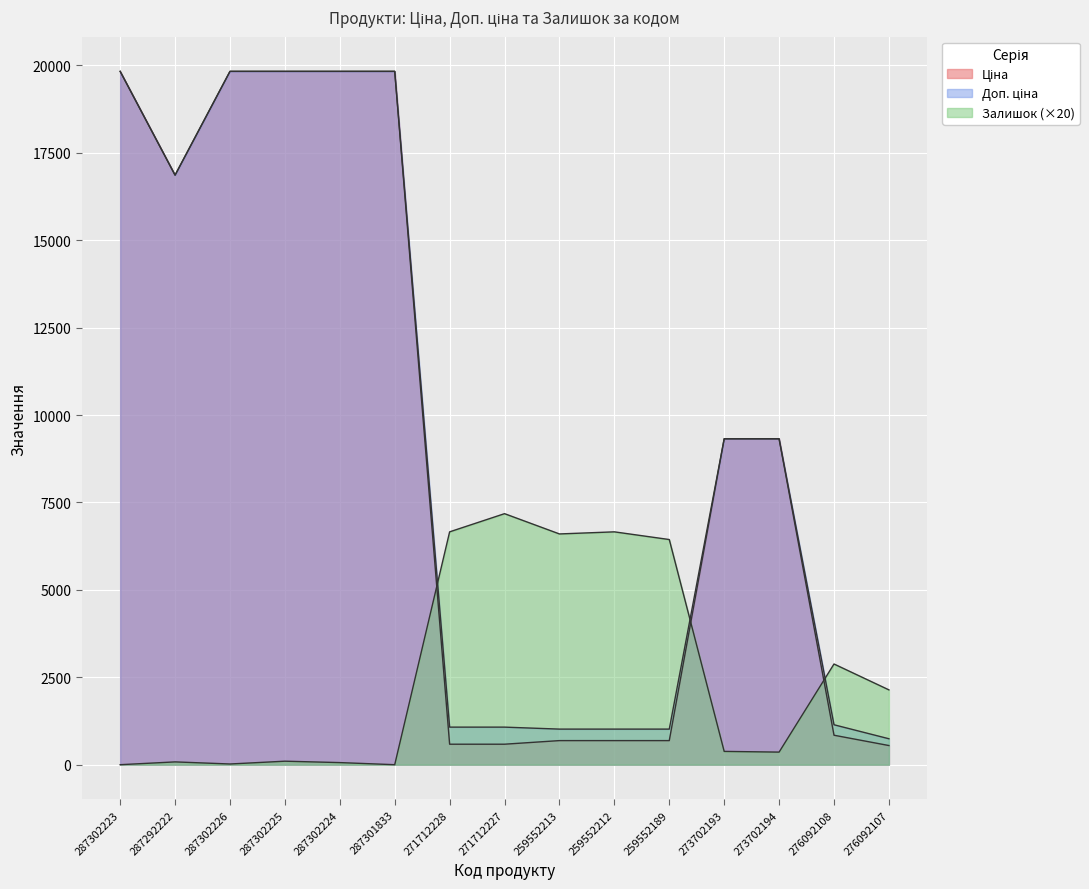

What is the sum of all Ціна values?

139291.1